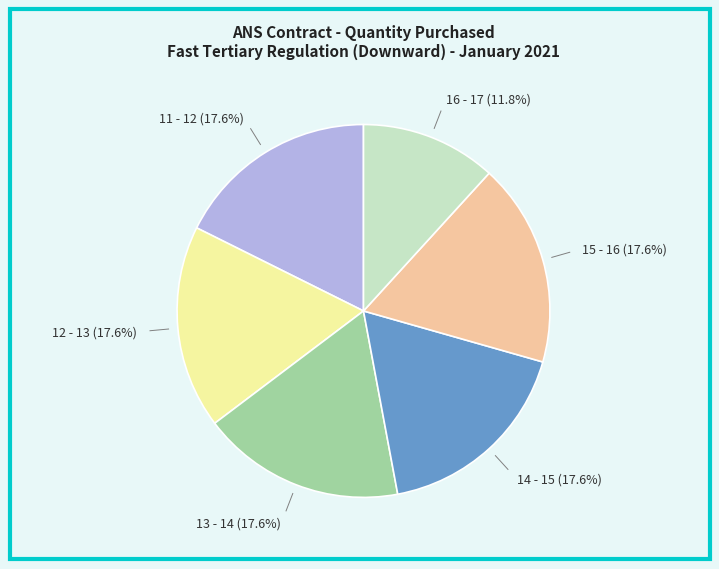

Approximately how many times larger is the value at 16 - 17 compared to 15 - 16?

0.7